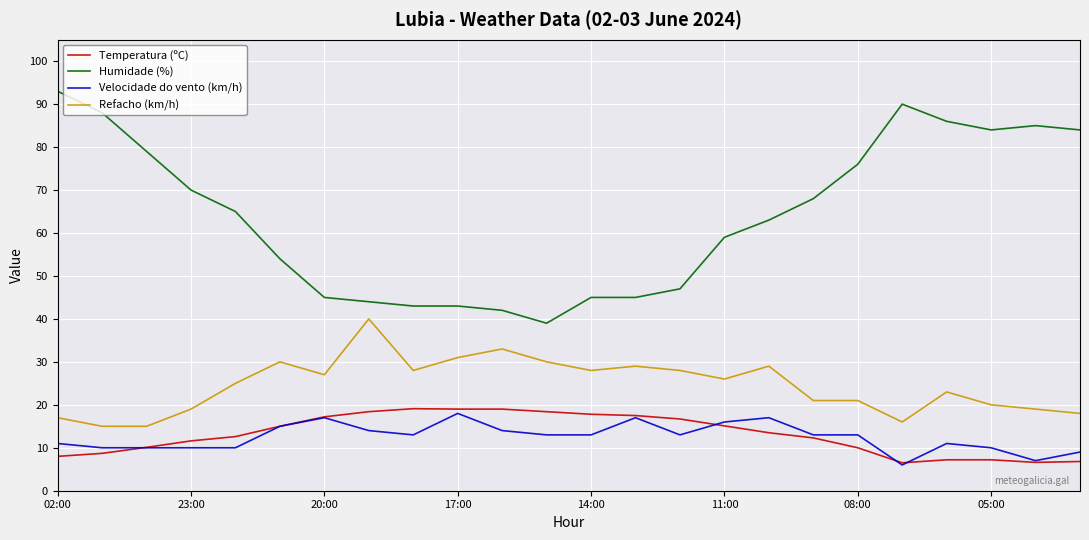

Which series has the widest spread of values?

Humidade (%)